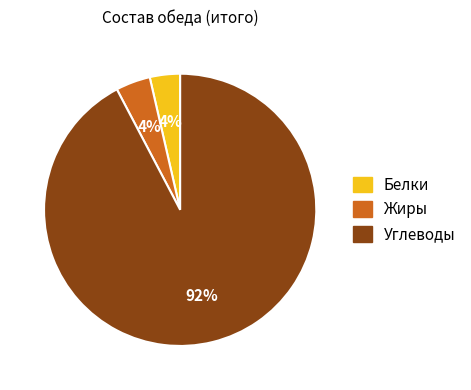

How many segments does this pie chart have?

3